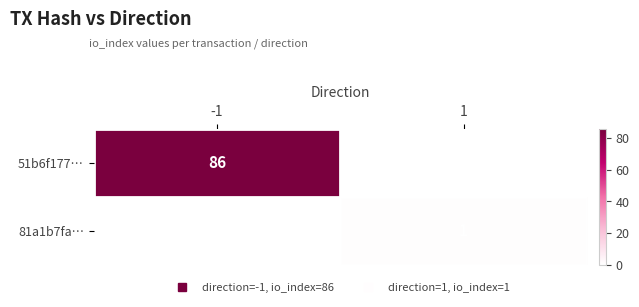

At which label is 51b6f177… closest to 86?

-1